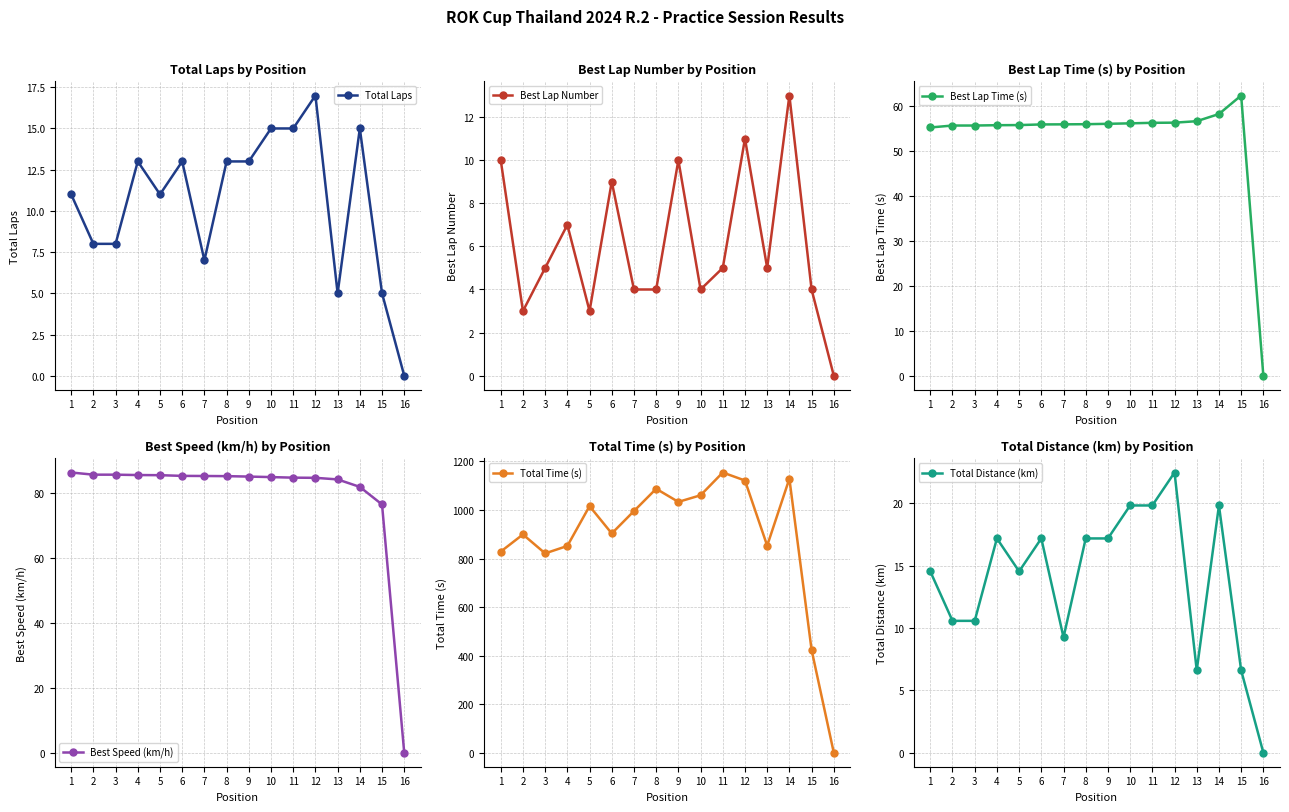

True or false: Best Speed (km/h) and Best Lap Number intersect in this chart.

False